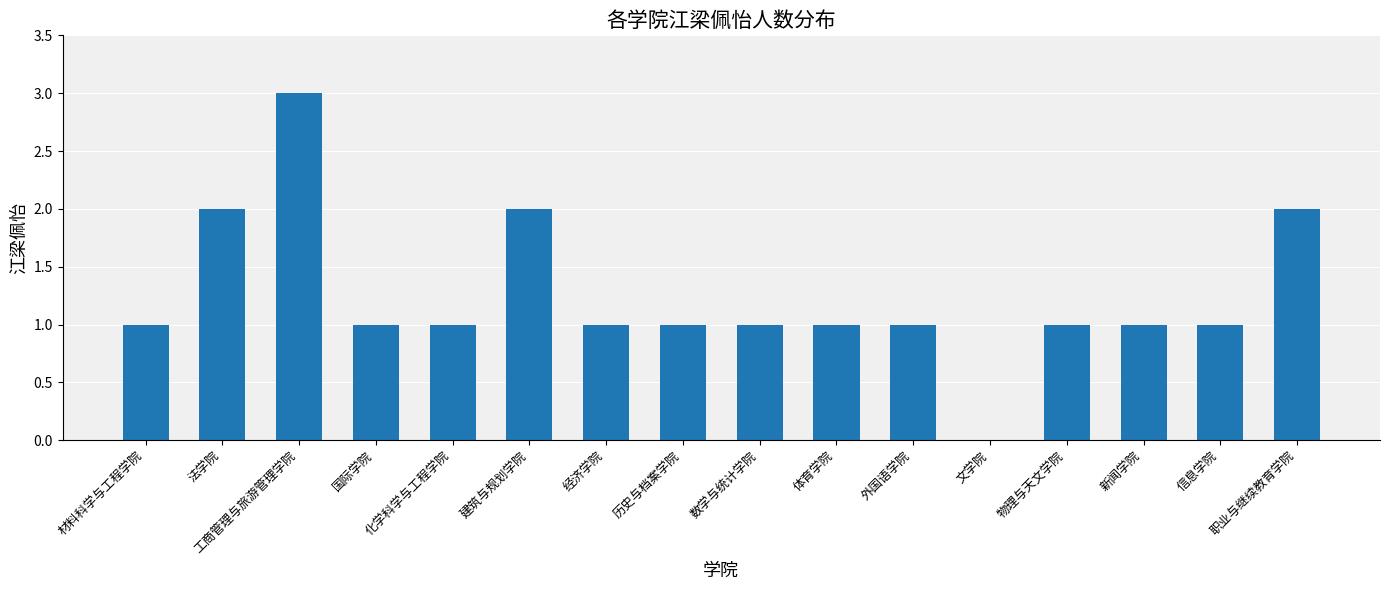

The chart shows a value of 2 at 职业与继续教育学院. True or false?

True